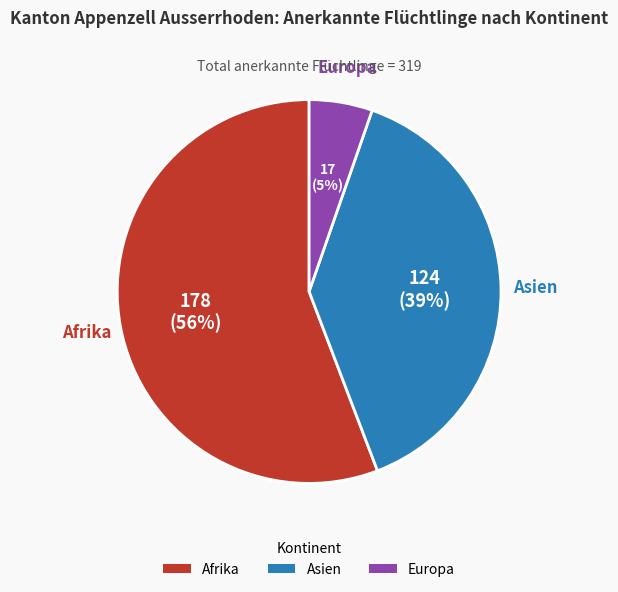

Is it true that Afrika is 41% of the pie?

False